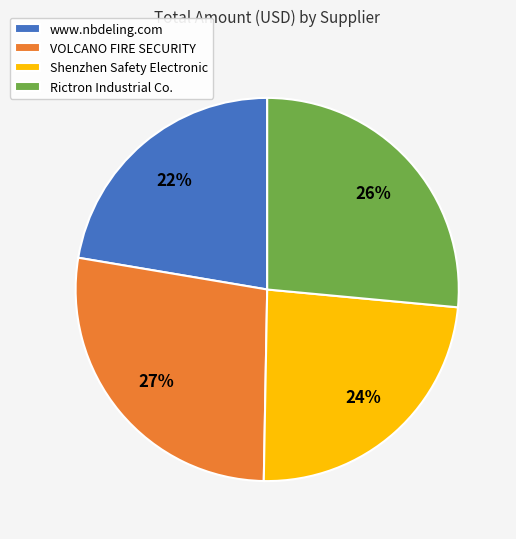

To the nearest percent, what is the difference between the largest and smallest slice percentages?

5%